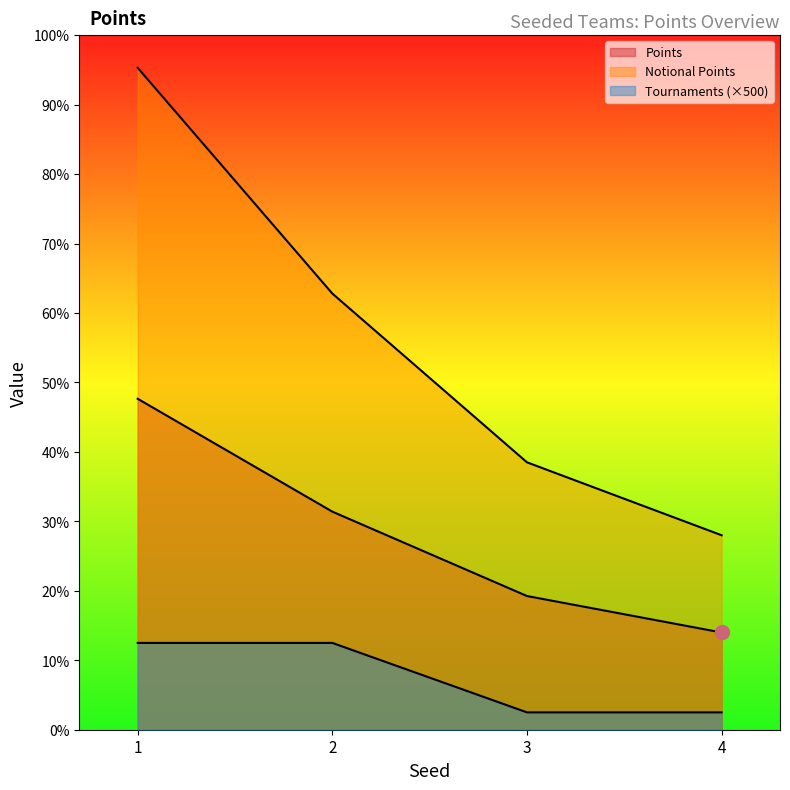

List the series in order of their peak value, highest first.

Notional Points, Points, Tournaments